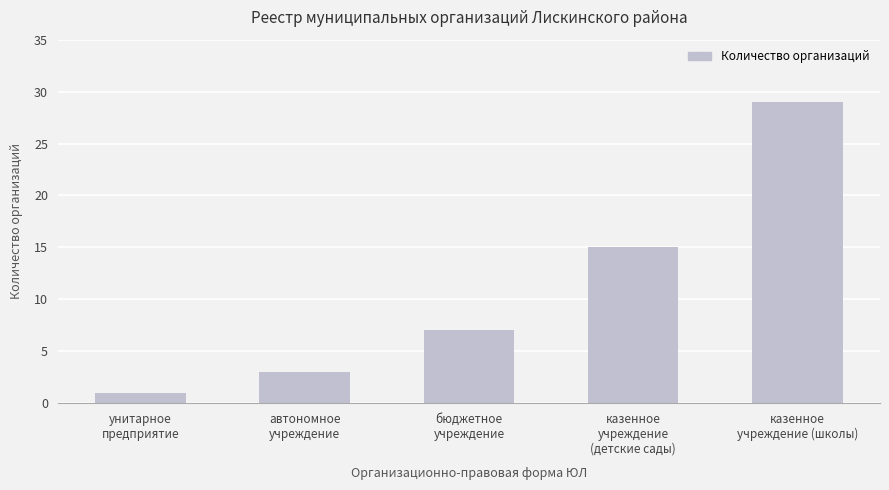

How many values are below 7?

2